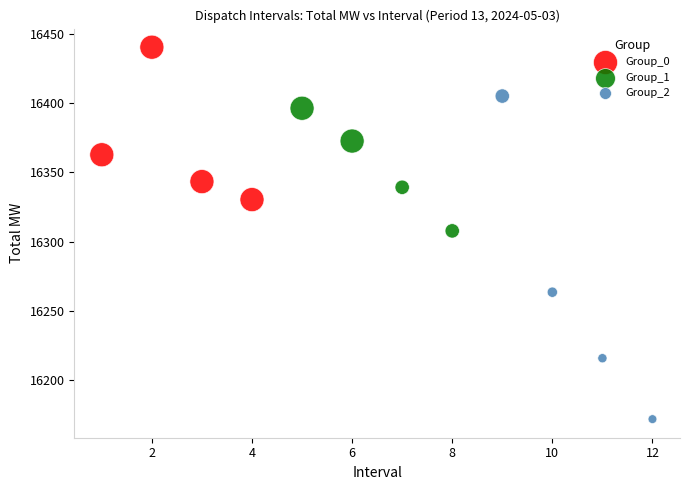

Which series has the widest spread of Y values?

Group_2